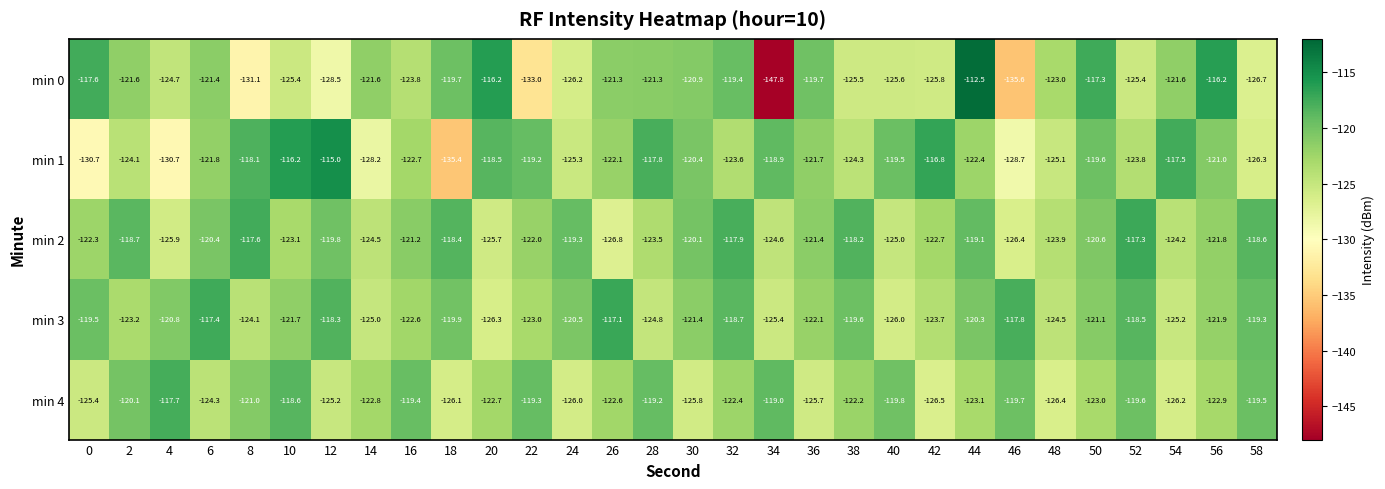

Which series has the largest total across all categories?

min 3